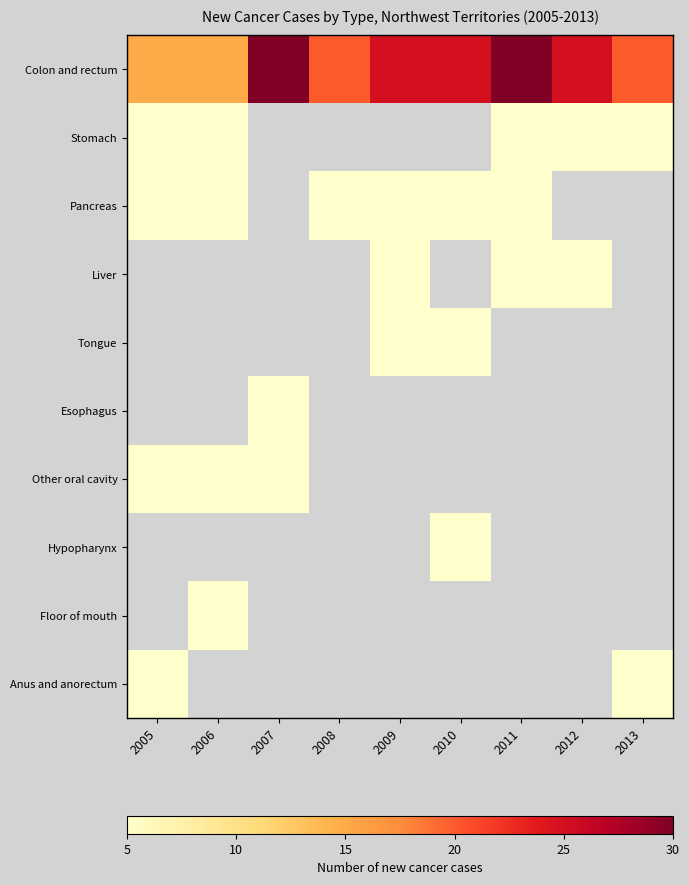

What is the average value of the Colon and rectum series?

22.8